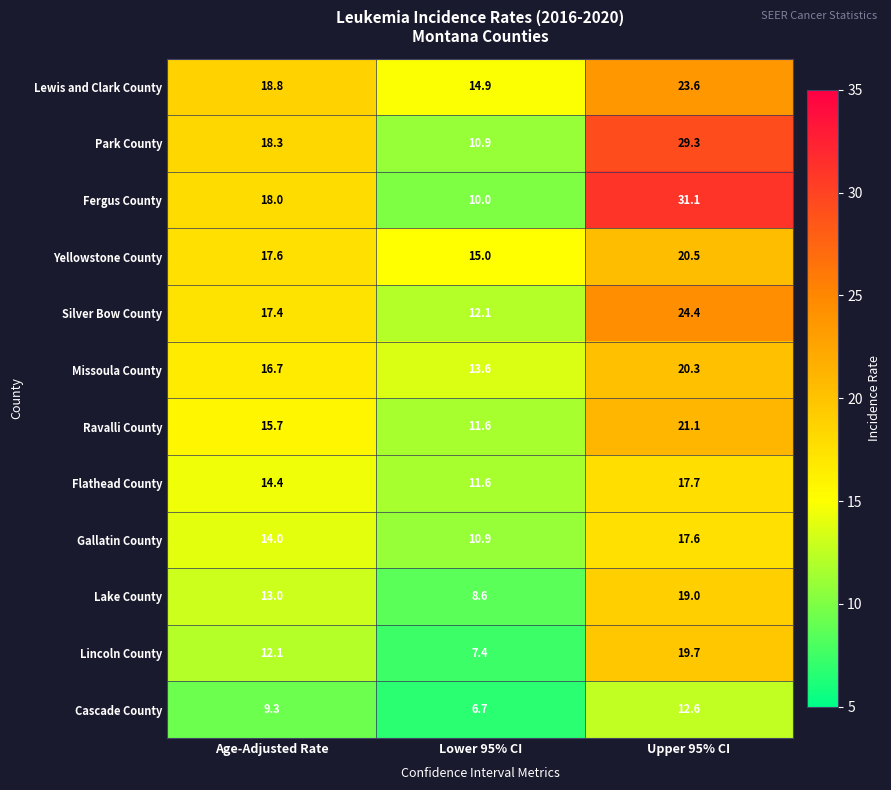

What is the sum of all Yellowstone County values?

53.1